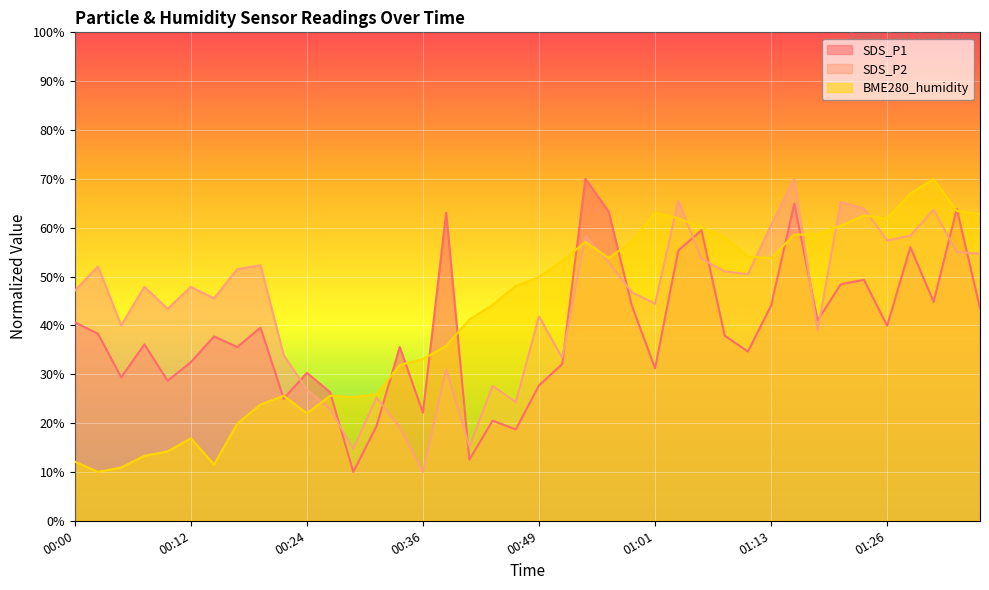

At which label does SDS_P2 reach its minimum?

00:36